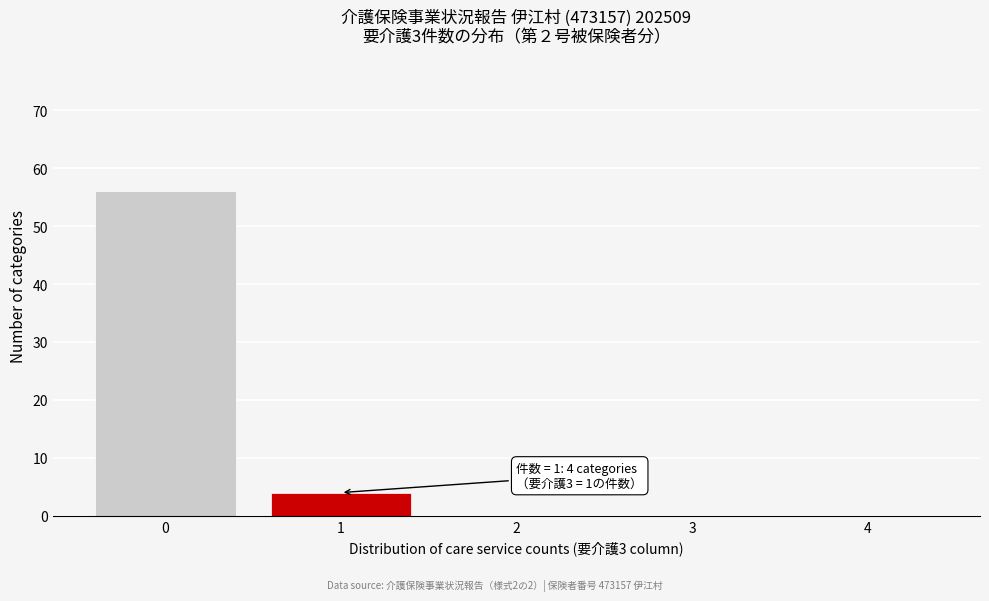

Which range on the x-axis has the tallest bar?

-0.5 to 0.5